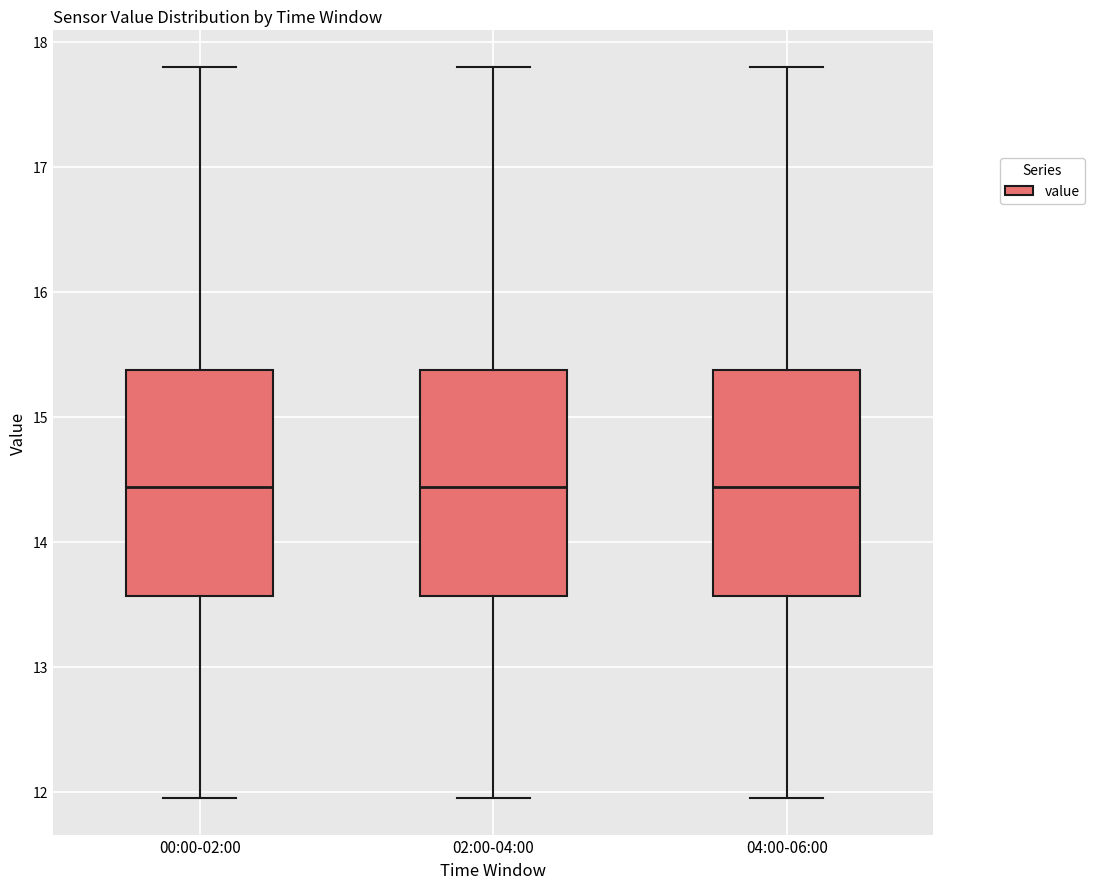

Reading left to right, transcribe this box plot: for each box, give where its median line is, the range the box spans, and where its two whiskers end, as read against the y-axis. The values are not printed on the chart, so give them approximately, as read against the axis.

00:00-02:00: median 14.4, box 13.6 to 15.4, whiskers 12.0 to 17.8
02:00-04:00: median 14.4, box 13.6 to 15.4, whiskers 12.0 to 17.8
04:00-06:00: median 14.4, box 13.6 to 15.4, whiskers 12.0 to 17.8